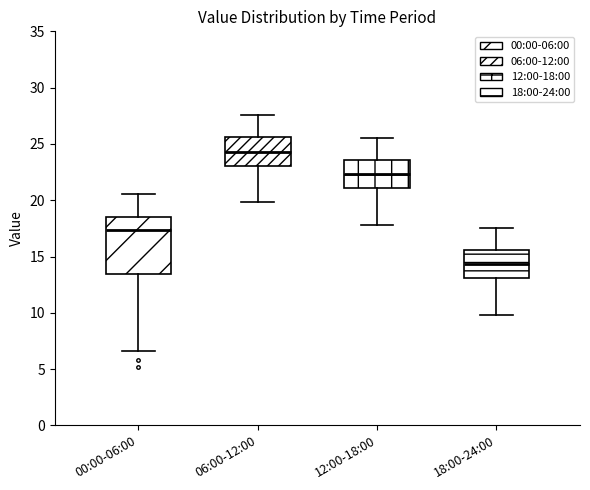

Reading left to right, read every box against the y-axis: the position of its median line, the range the box covers, and the ends of its whiskers. The values are not printed on the chart, so give them approximately, as read against the axis.

00:00-06:00: median 17.5, box 13.5 to 18.5, whiskers 6.5 to 20.5
06:00-12:00: median 24.5, box 23.0 to 25.5, whiskers 20.0 to 27.5
12:00-18:00: median 22.5, box 21.0 to 23.5, whiskers 18.0 to 25.5
18:00-24:00: median 14.5, box 13.0 to 15.5, whiskers 10.0 to 17.5